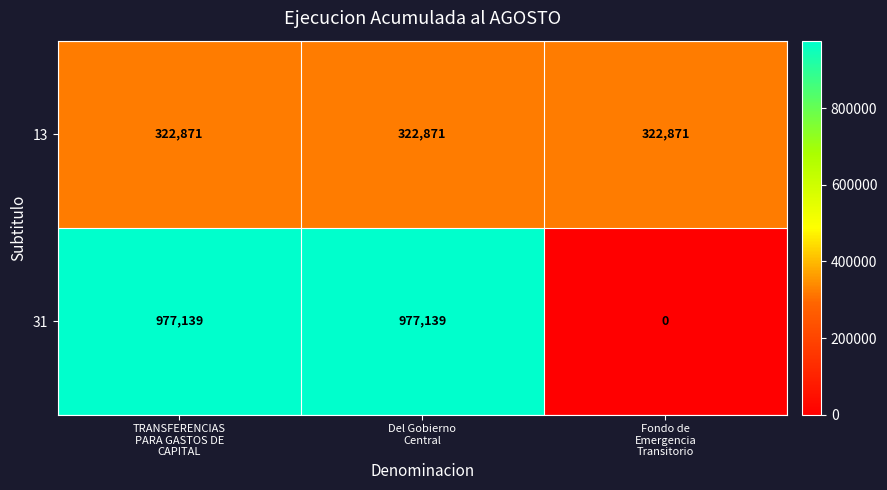

What is the total value across all series at TRANSFERENCIAS
PARA GASTOS DE
CAPITAL?

1300010